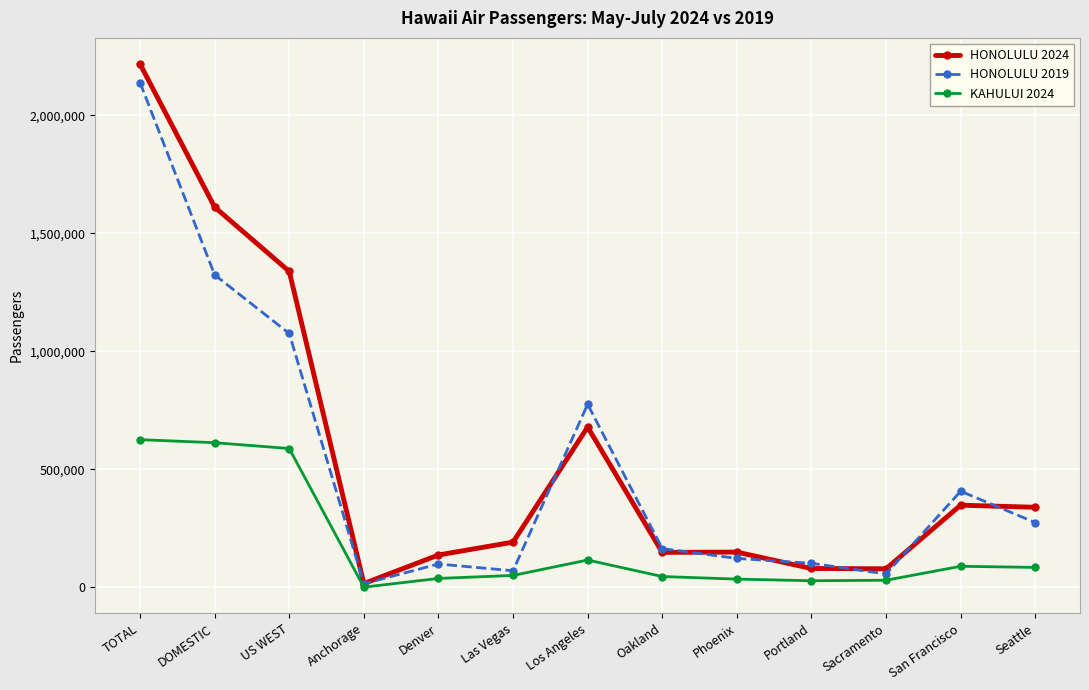

What is the total value across all series at Denver?

271312